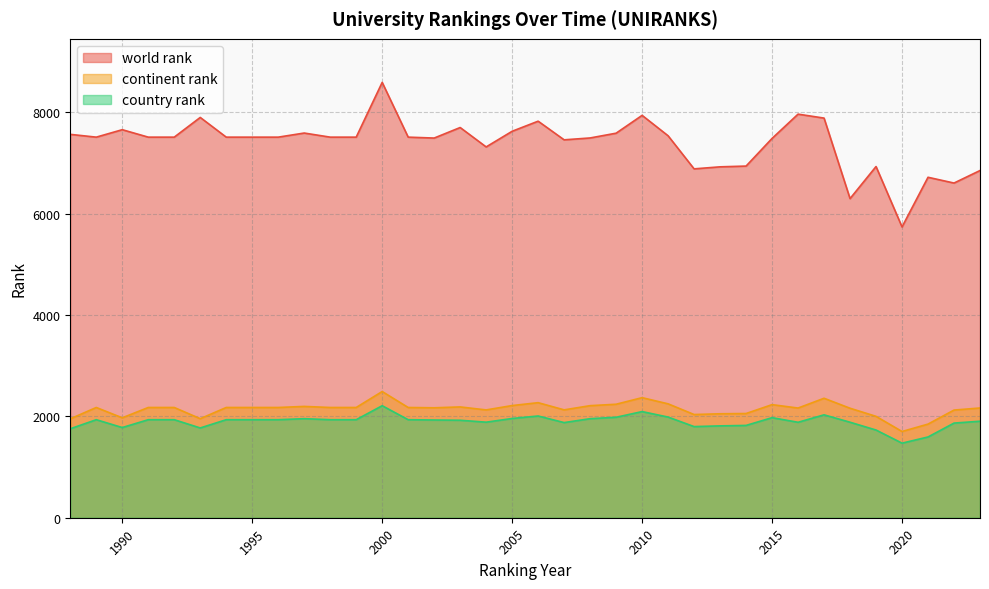

At which label is country rank closest to 1841?

2014